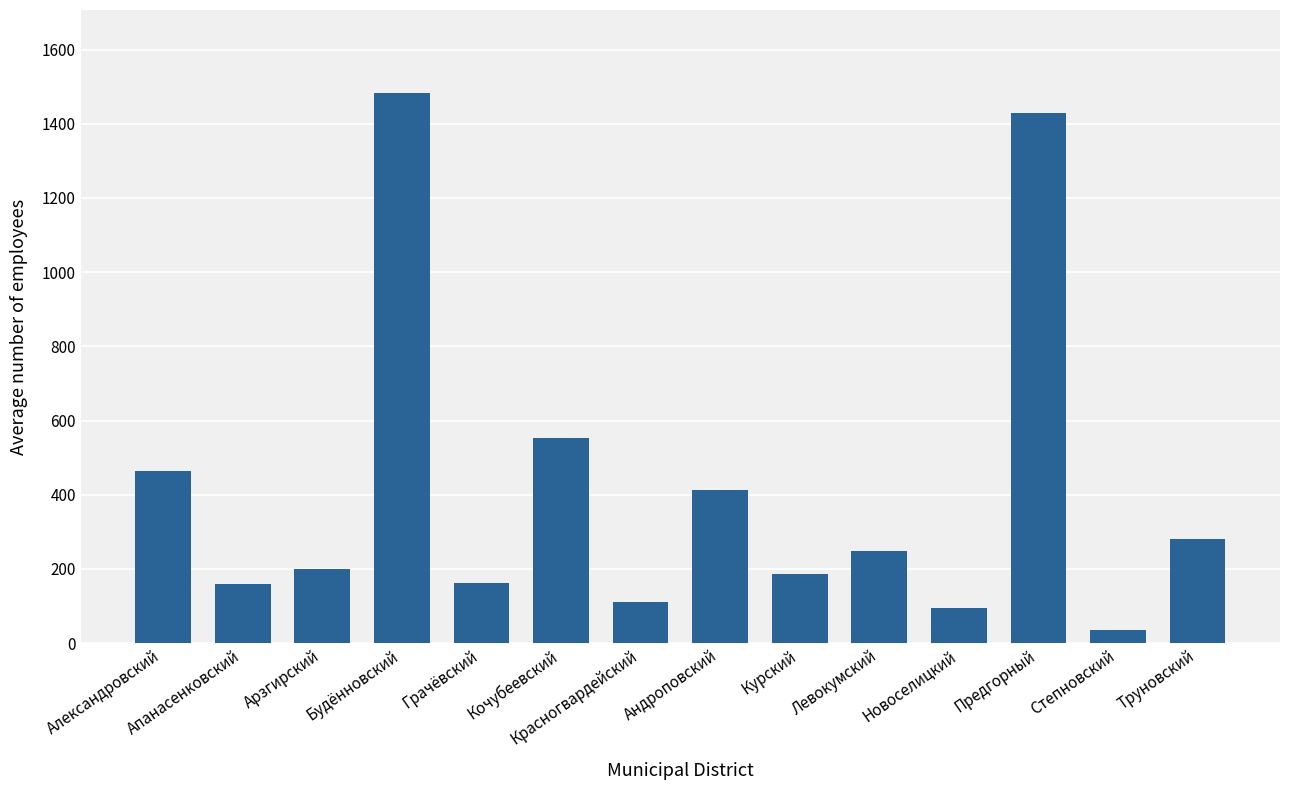

True or false: the data shows 95.8 at Новоселицкий.

True